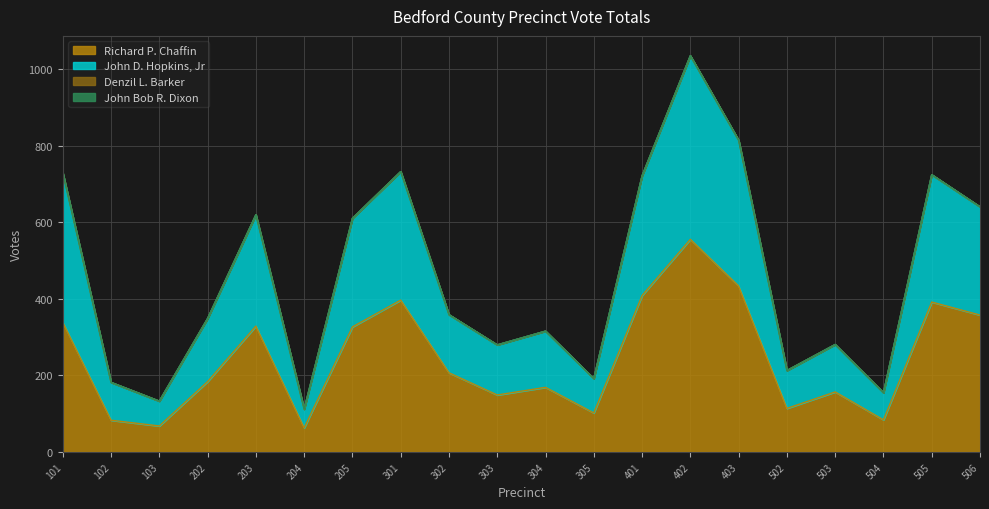

True or false: Richard P. Chaffin has a value of 90 at 103.

False